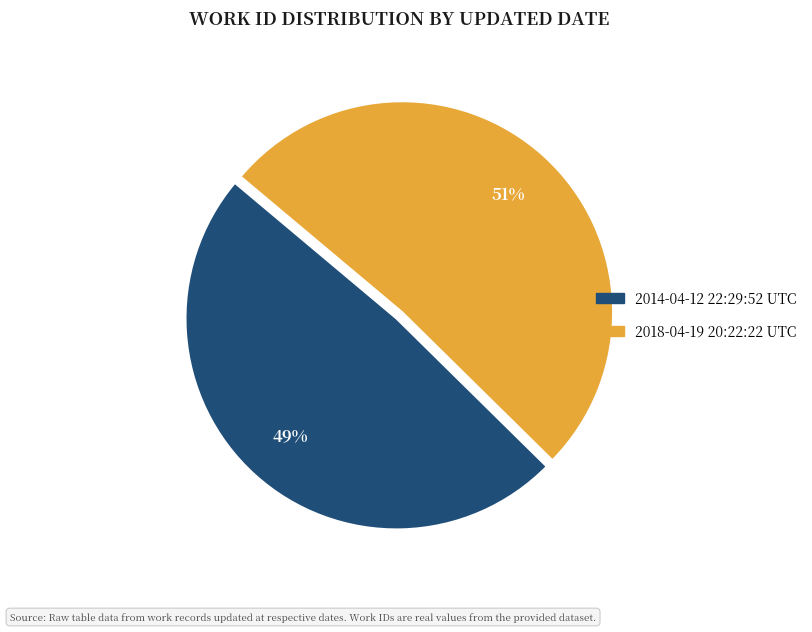

Combined, do 2014-04-12 22:29:52 UTC and 2018-04-19 20:22:22 UTC account for over 50%?

Yes